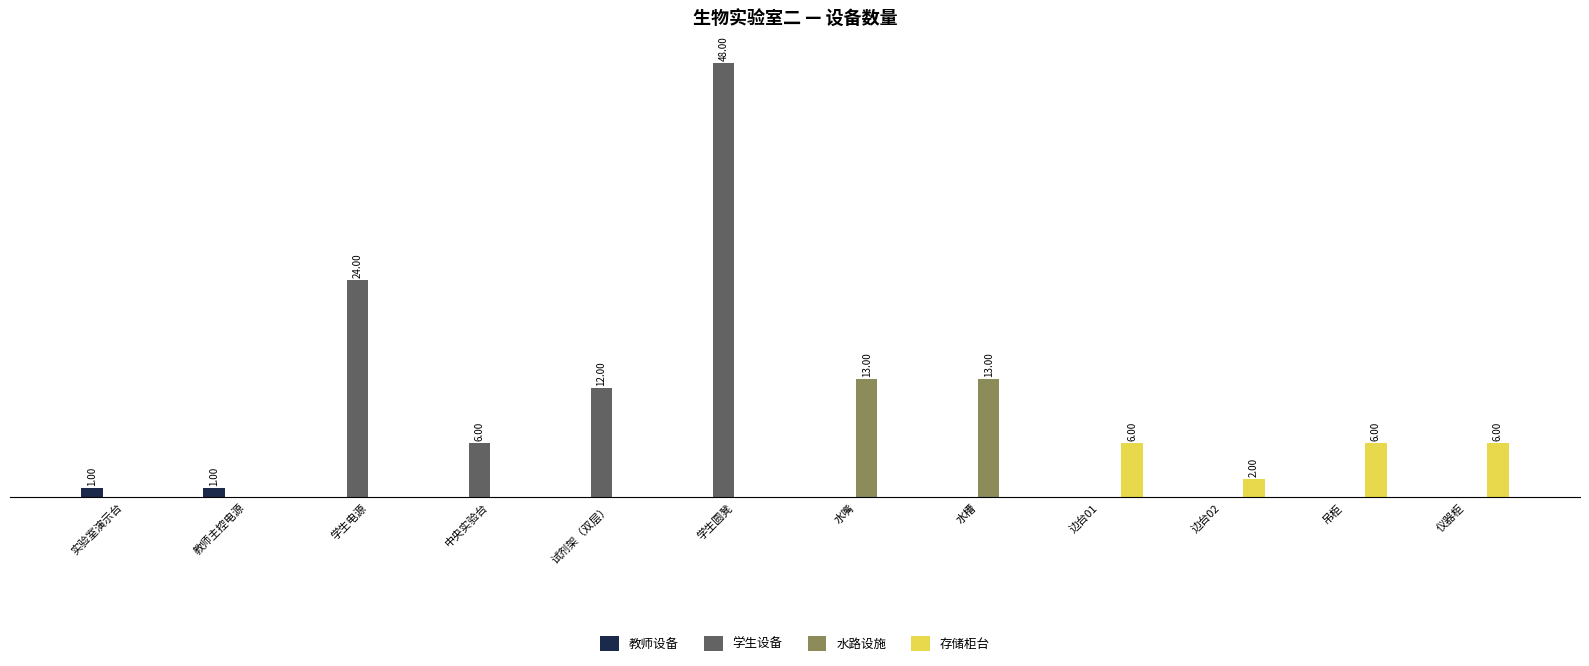

At which label does 学生设备 reach its peak?

学生圆凳